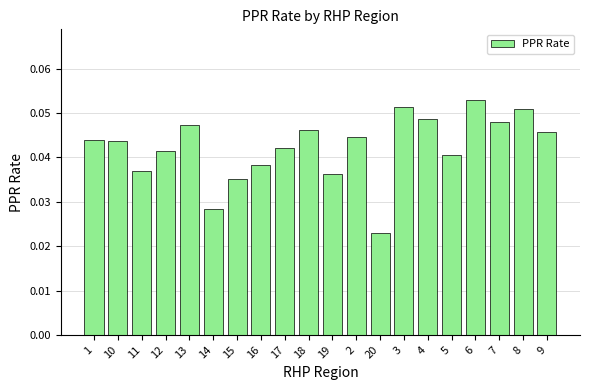

What is the label of the 3rd bar from the right?

7